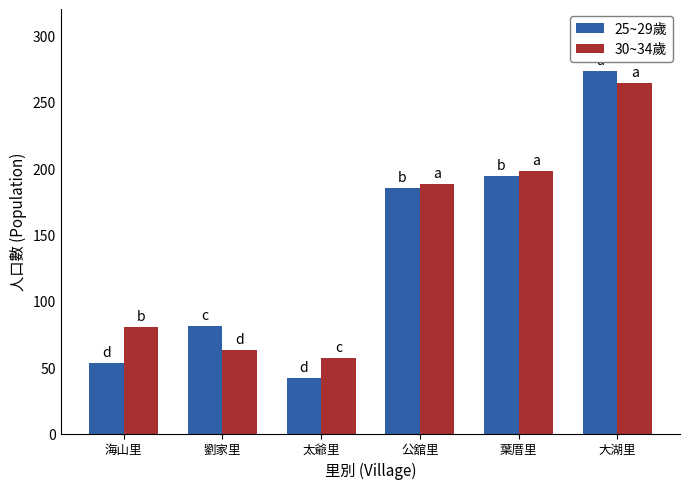

What is the difference between the maximum and minimum values in the 25~29歲 series?

231